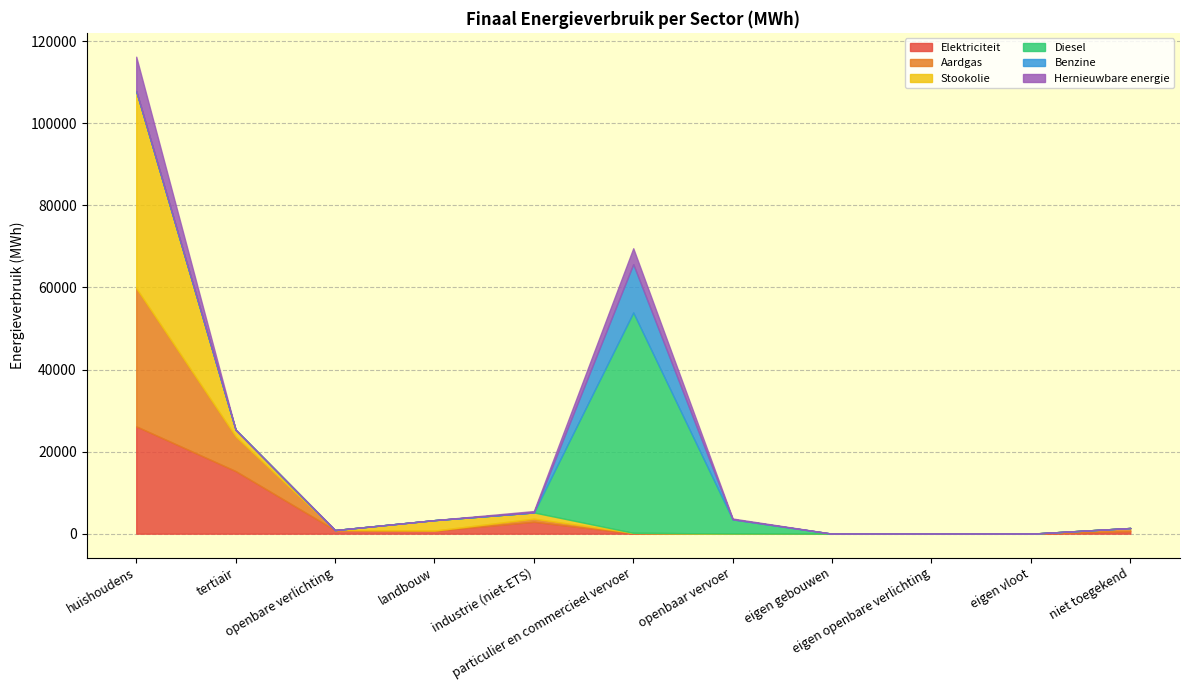

Between landbouw and huishoudens, which is larger?

huishoudens